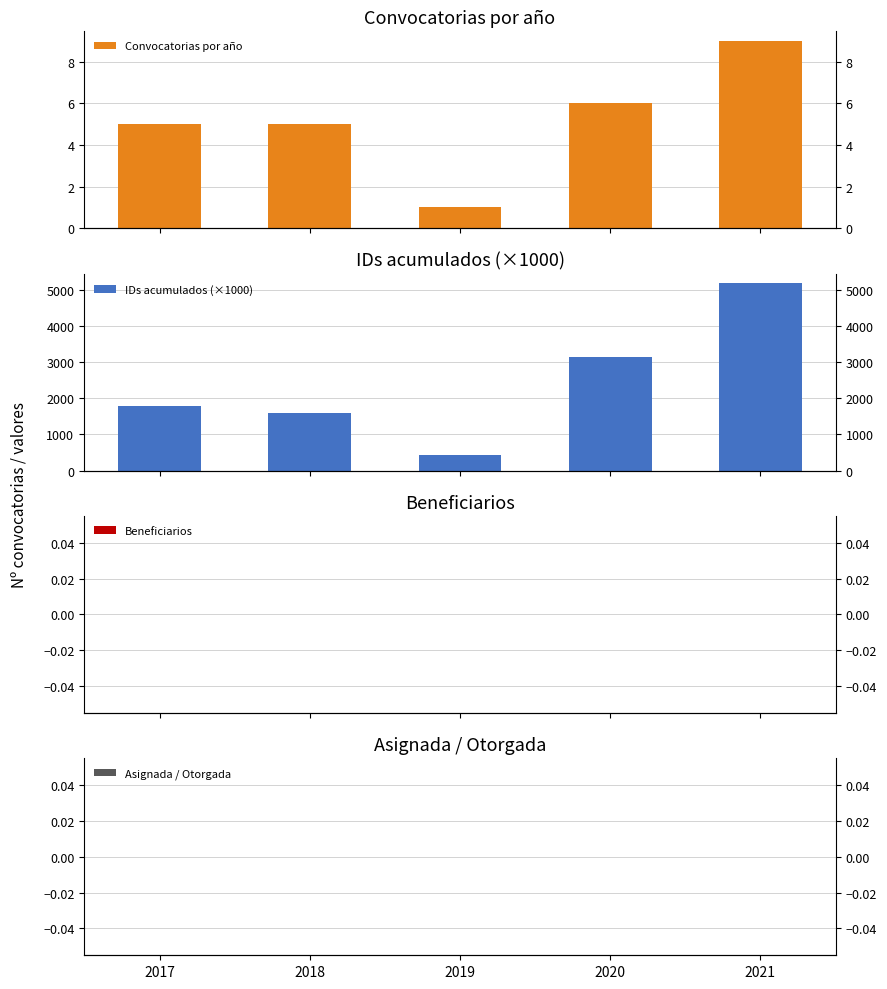

The Convocatorias por año series shows 5.0 at 2017. True or false?

True